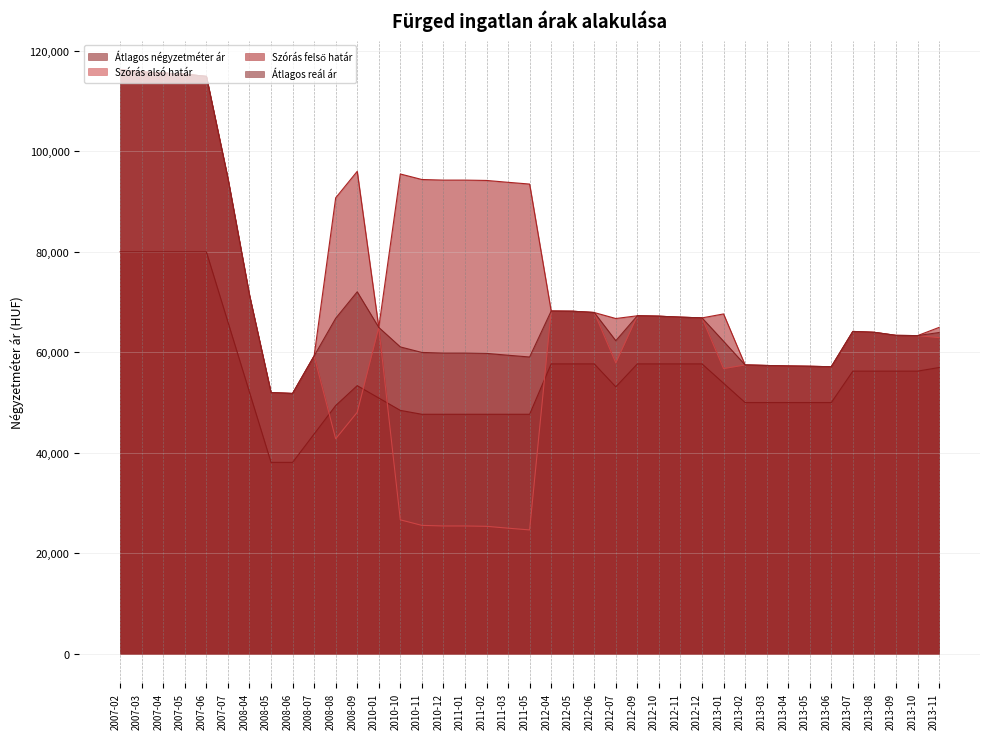

Reading right to left, list all the values displayed in this chart.

Átlagos négyzetméter ár: 2013-11=56971	2013-10=56250	2013-09=56250	2013-08=56250	2013-07=56250	2013-06=50000	2013-05=50000	2013-04=50000	2013-03=50000	2013-02=50000	2013-01=53846	2012-12=57692	2012-11=57692	2012-10=57692	2012-09=57692	2012-07=53125	2012-06=57692	2012-05=57692	2012-04=57692	2011-05=47666	2011-03=47666	2011-02=47666	2011-01=47666	2010-12=47666	2010-11=47666	2010-10=48444	2010-01=50904	2008-09=53365	2008-08=49396	2008-07=43746	2008-06=38095	2008-05=38095	2008-04=52063	2007-07=66032	2007-06=80000	2007-05=80000	2007-04=80000	2007-03=80000	2007-02=80000
Szórás alsó határ: 2013-11=62916	2013-10=63319	2013-09=63367	2013-08=63970	2013-07=64151	2013-06=57126	2013-05=57215	2013-04=57274	2013-03=57378	2013-02=57482	2013-01=56756	2012-12=66847	2012-11=66987	2012-10=67181	2012-09=67269	2012-07=57886	2012-06=67914	2012-05=68167	2012-04=68204	2011-05=24653	2011-03=25003	2011-02=25373	2011-01=25441	2010-12=25441	2010-11=25560	2010-10=26661	2010-01=64951	2008-09=48064	2008-08=42788	2008-07=59270	2008-06=51804	2008-05=51980	2008-04=71369	2007-07=94591	2007-06=114898	2007-05=115347	2007-04=115573	2007-03=115800	2007-02=116218
Szórás felső határ: 2013-11=64954	2013-10=63319	2013-09=63367	2013-08=63970	2013-07=64151	2013-06=57126	2013-05=57215	2013-04=57274	2013-03=57378	2013-02=57482	2013-01=67634	2012-12=66847	2012-11=66987	2012-10=67181	2012-09=67269	2012-07=66724	2012-06=67914	2012-05=68167	2012-04=68204	2011-05=93477	2011-03=93827	2011-02=94197	2011-01=94265	2010-12=94265	2010-11=94384	2010-10=95485	2010-01=64951	2008-09=96012	2008-08=90736	2008-07=59270	2008-06=51804	2008-05=51980	2008-04=71369	2007-07=94591	2007-06=114898	2007-05=115347	2007-04=115573	2007-03=115800	2007-02=116218
Átlagos reál ár: 2013-11=63935	2013-10=63319	2013-09=63367	2013-08=63970	2013-07=64151	2013-06=57126	2013-05=57215	2013-04=57274	2013-03=57378	2013-02=57482	2013-01=62195	2012-12=66847	2012-11=66987	2012-10=67181	2012-09=67269	2012-07=62305	2012-06=67914	2012-05=68167	2012-04=68204	2011-05=59065	2011-03=59415	2011-02=59785	2011-01=59853	2010-12=59853	2010-11=59972	2010-10=61073	2010-01=64951	2008-09=72038	2008-08=66762	2008-07=59270	2008-06=51804	2008-05=51980	2008-04=71369	2007-07=94591	2007-06=114898	2007-05=115347	2007-04=115573	2007-03=115800	2007-02=116218